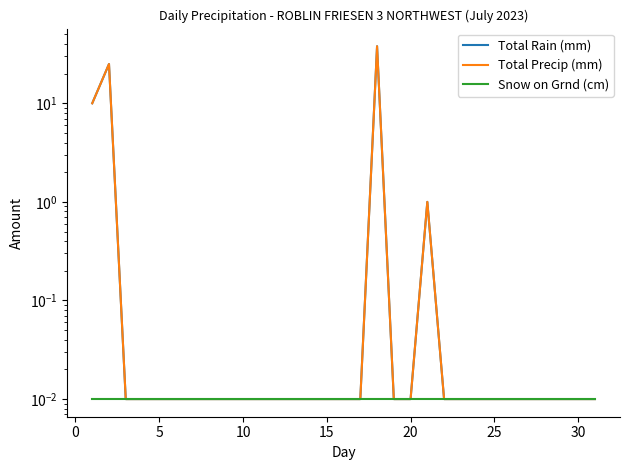

What is the value of the Total Precip (mm) point at the 18th from the left?

37.9